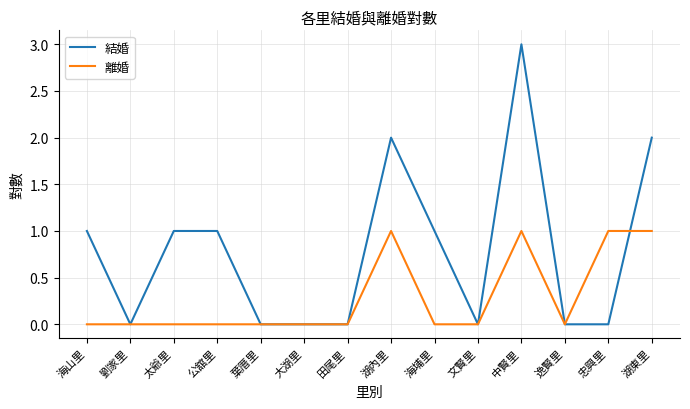

What position from the right is 文賢里?

5